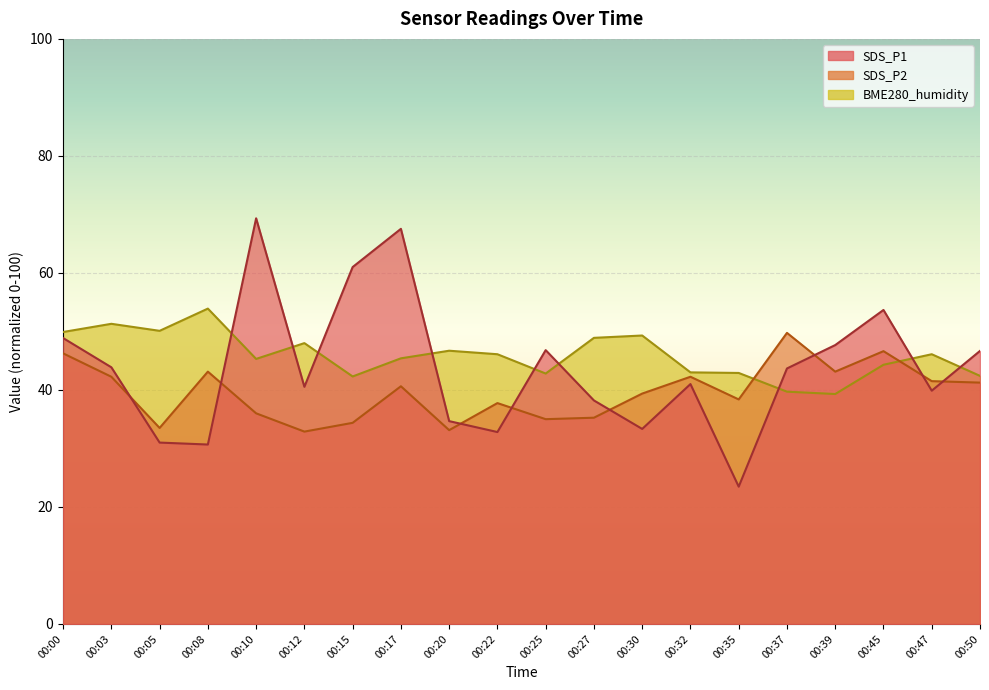

True or false: SDS_P2 and SDS_P1 cross at least once.

True